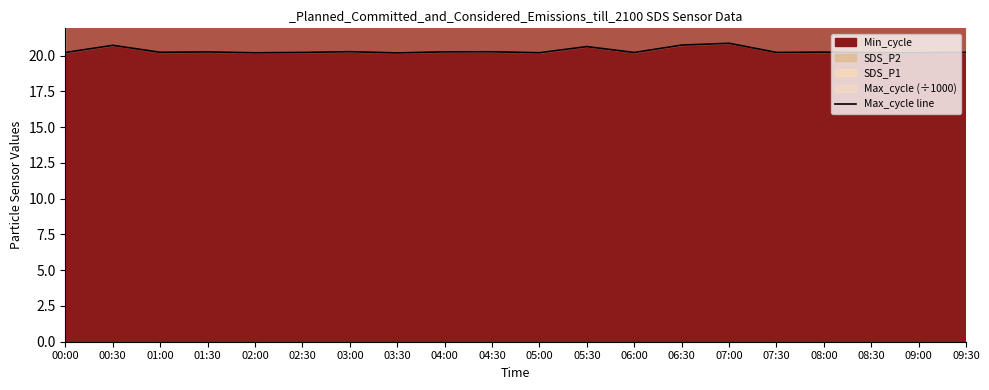

Where is the first local minimum?

01:00